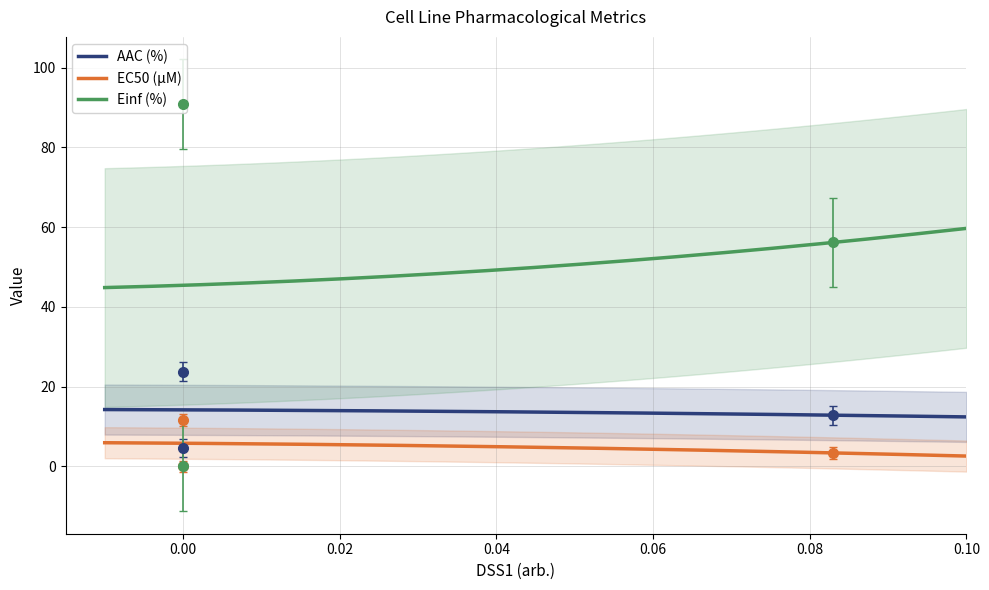

What is the minimum value for EC50 (µM)?

2.6